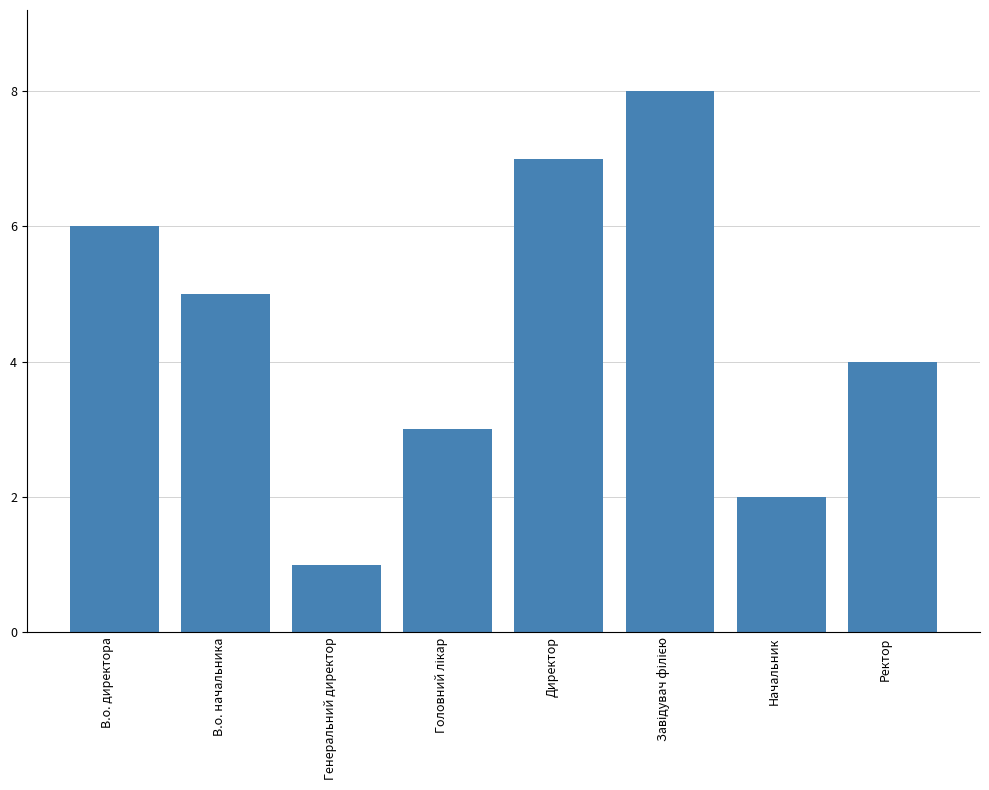

Where does the data first go above 5?

В.о. директора